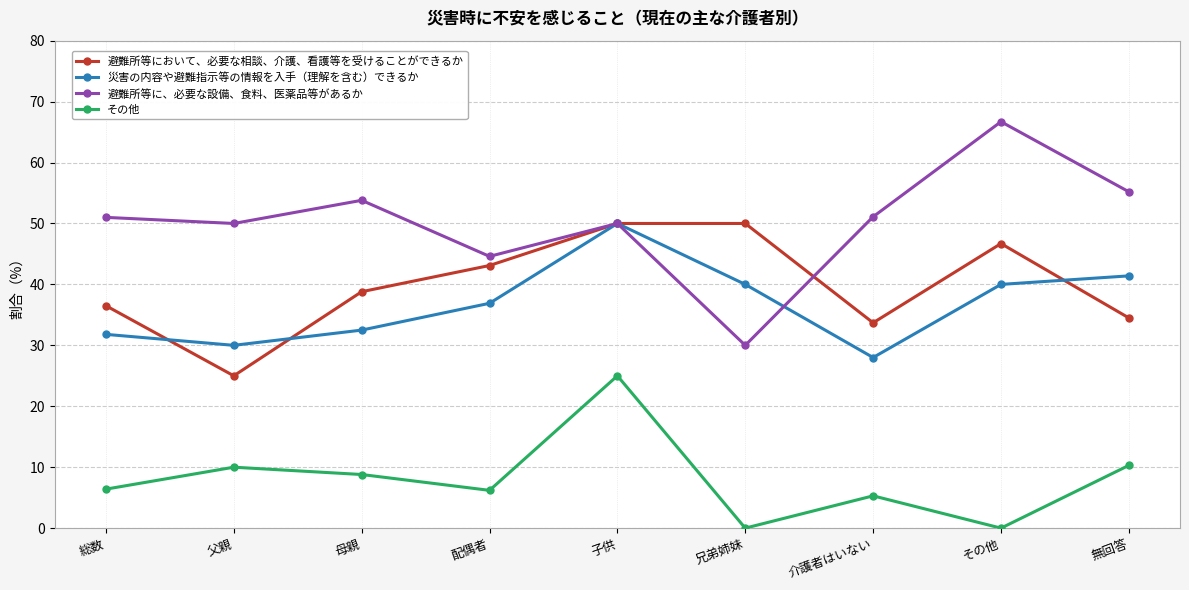

What is the value of the その他 point at the 4th from the left?

6.2